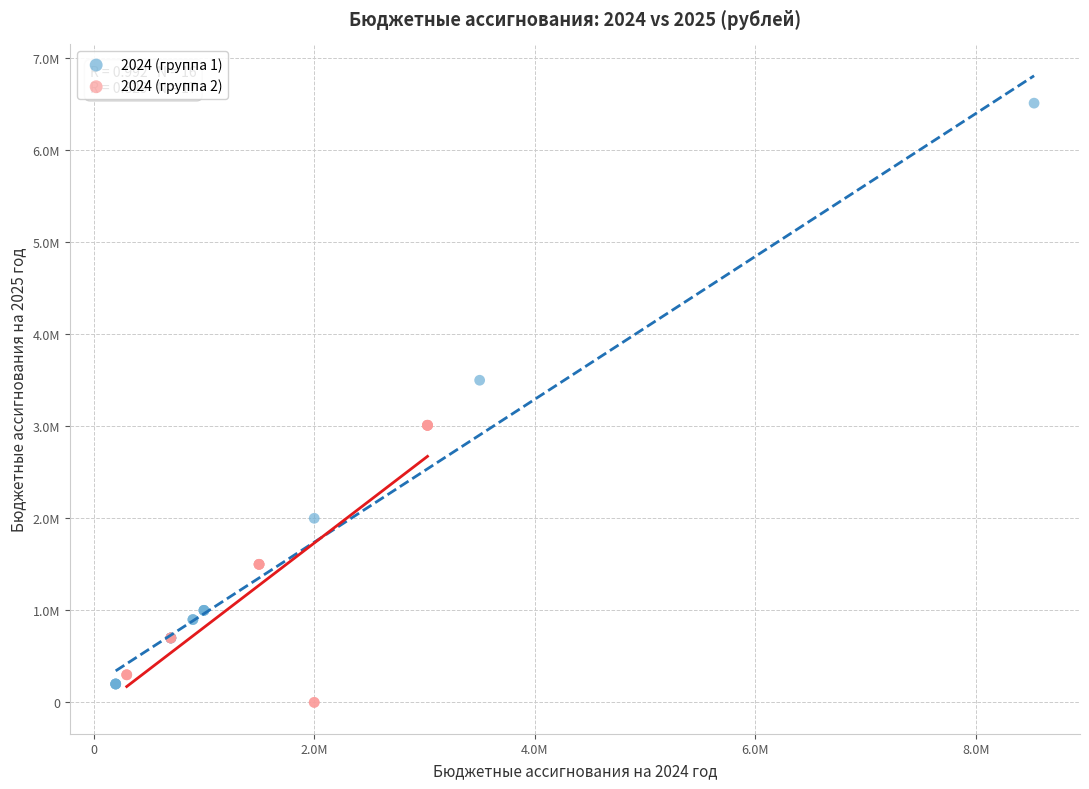

What are all the series names shown in the legend?

2024 (группа 1), 2024 (группа 2)